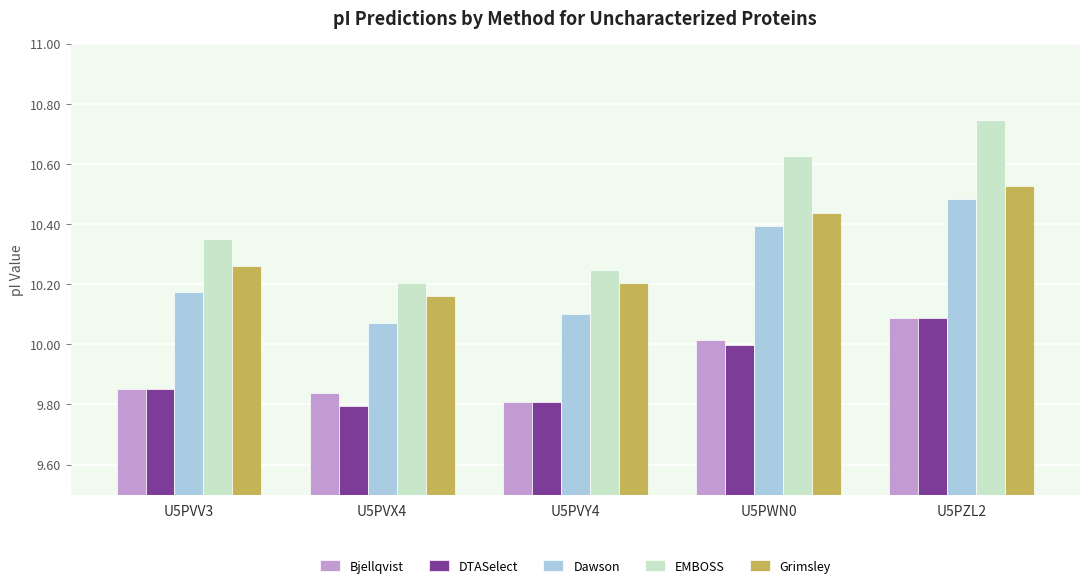

Is the value of Bjellqvist at U5PVY4 greater than the value of Grimsley at U5PWN0?

No